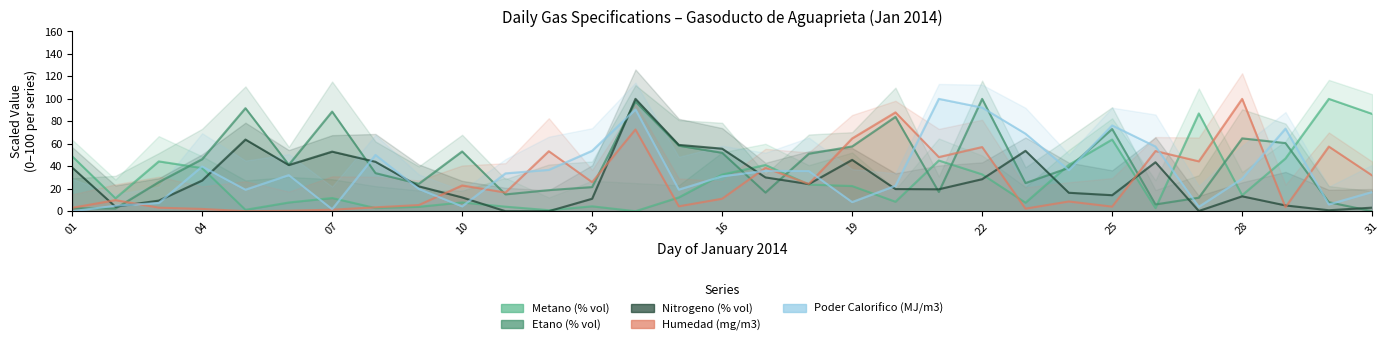

How many times do Etano (% vol) and Metano (% vol) cross each other?

10